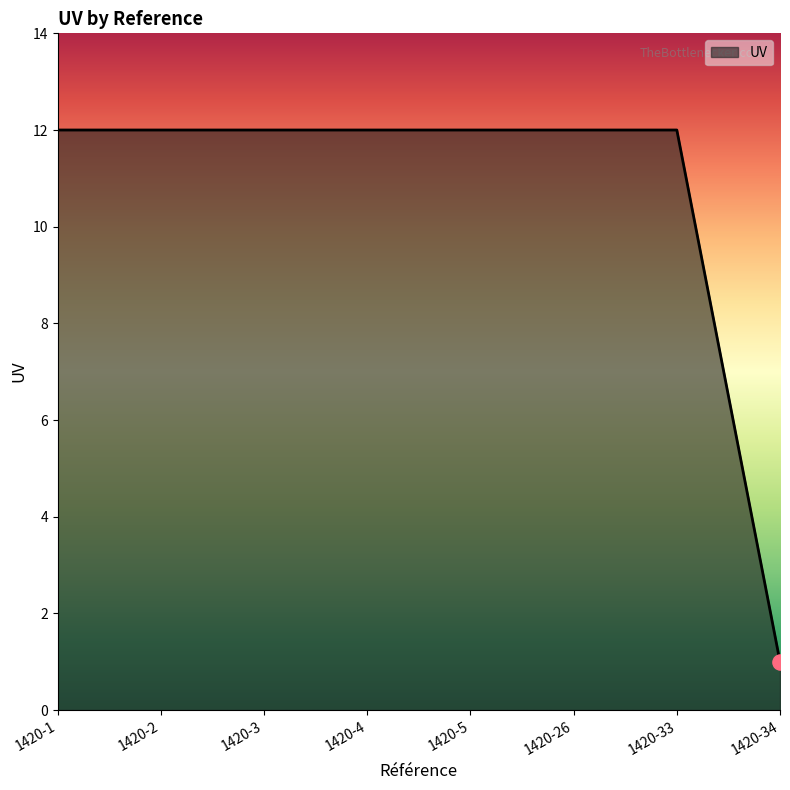

Between 1420-4 and 1420-34, which is larger?

1420-4